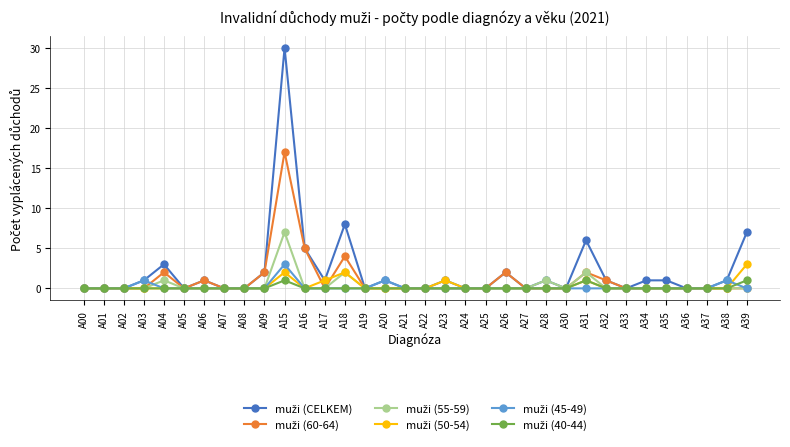

What is the difference between the highest and lowest values at A39?

7